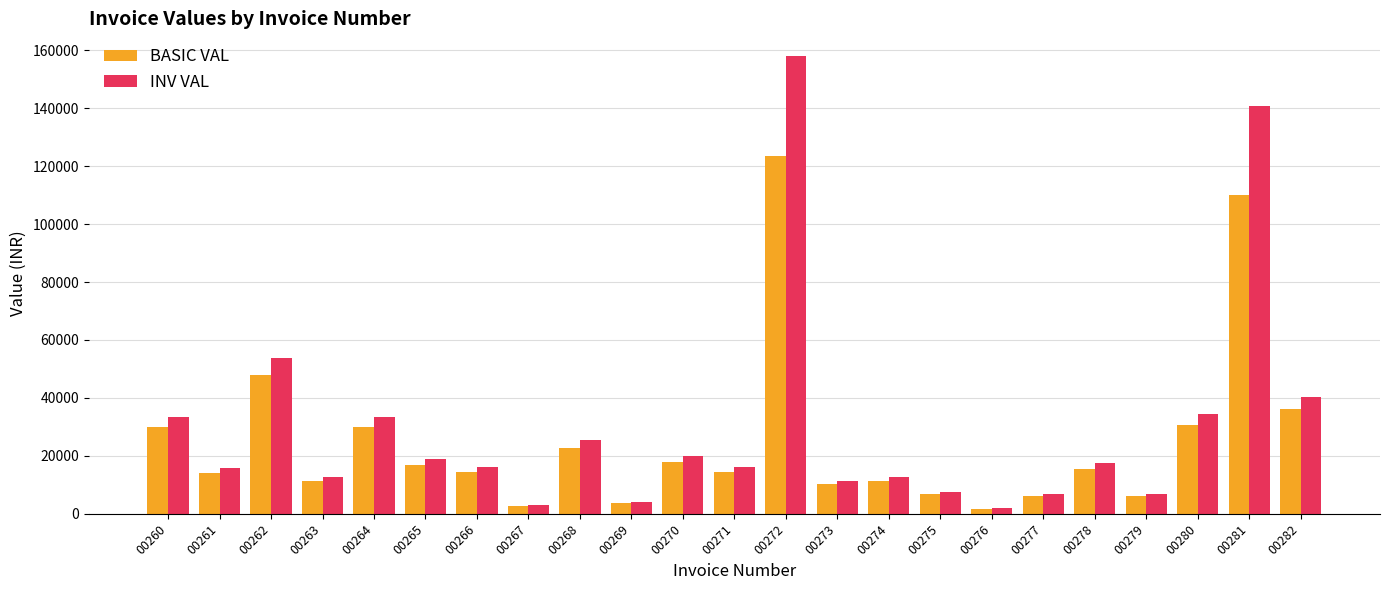

How many data points in INV VAL are less than 16128?

11